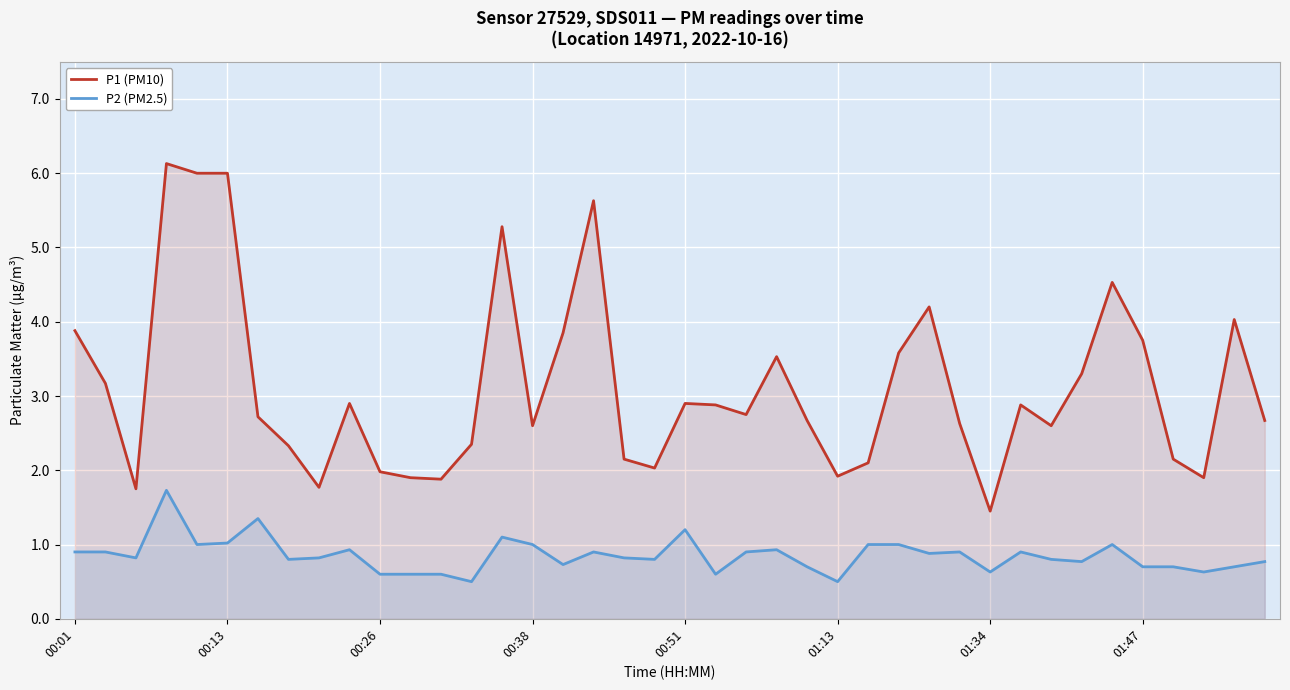

Reading right to left, extract all data points from this chart.

P1 (PM10): 2.7	4.0	1.9	2.1	3.8	4.5	3.3	2.6	2.9	1.4	2.6	4.2	3.6	2.1	1.9	2.7	3.5	2.8	2.9	2.9	2.0	2.1	5.6	3.9	2.6	5.3	2.4	1.9	1.9	2.0	2.9	1.8	2.3	2.7	6.0	6.0	6.1	1.8	3.2	3.9
P2 (PM2.5): 0.8	0.7	0.6	0.7	0.7	1.0	0.8	0.8	0.9	0.6	0.9	0.9	1.0	1.0	0.5	0.7	0.9	0.9	0.6	1.2	0.8	0.8	0.9	0.7	1.0	1.1	0.5	0.6	0.6	0.6	0.9	0.8	0.8	1.4	1.0	1.0	1.7	0.8	0.9	0.9